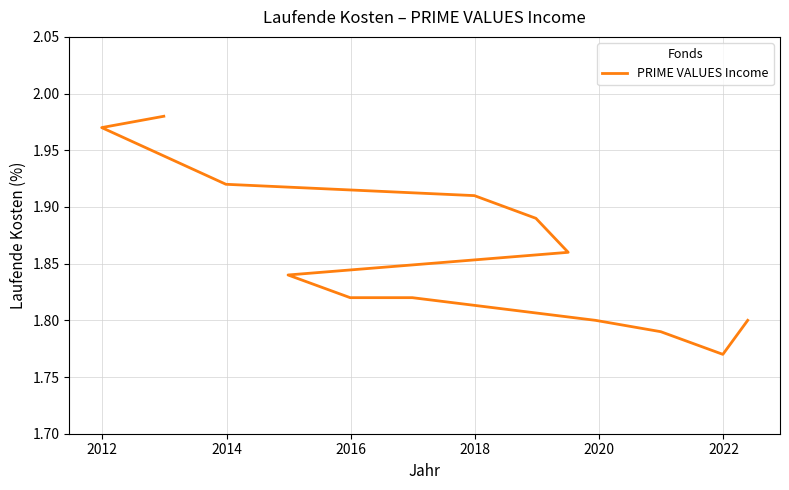

What is the average value?

1.9